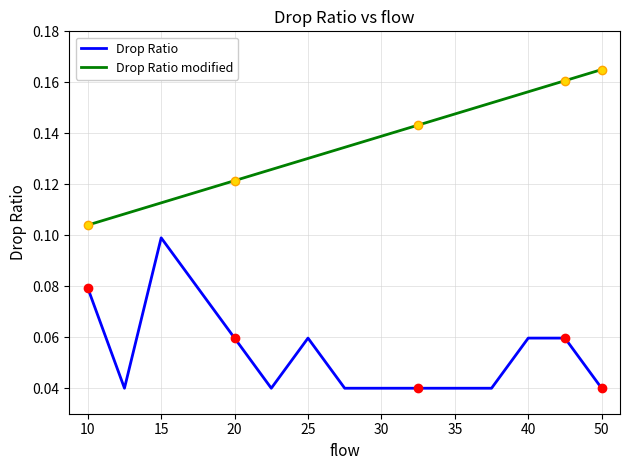

Rank the series by their average value, from lowest to highest.

Drop Ratio, Drop Ratio modified